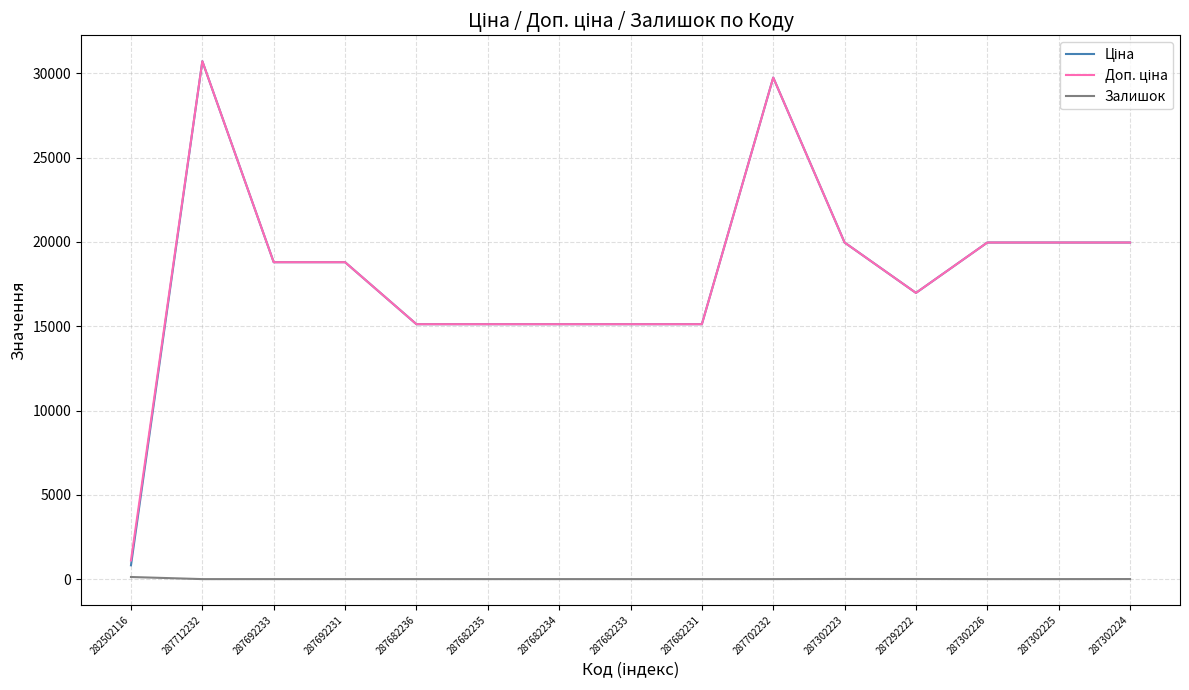

What is the spread (max minus min) of values at 287302225?

19964.2